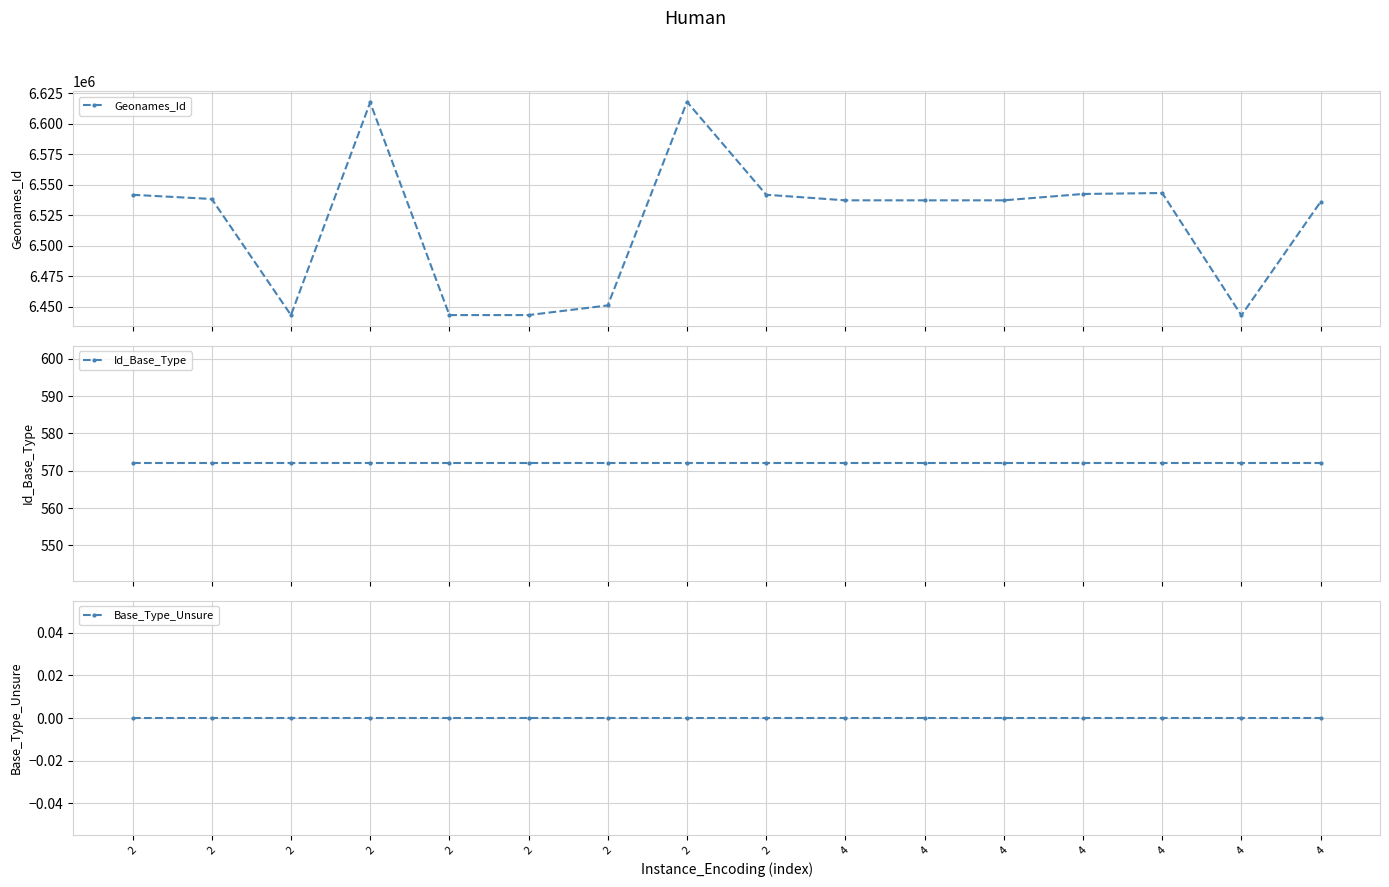

What are all the series names shown in the legend?

Geonames_Id, Id_Base_Type, Base_Type_Unsure